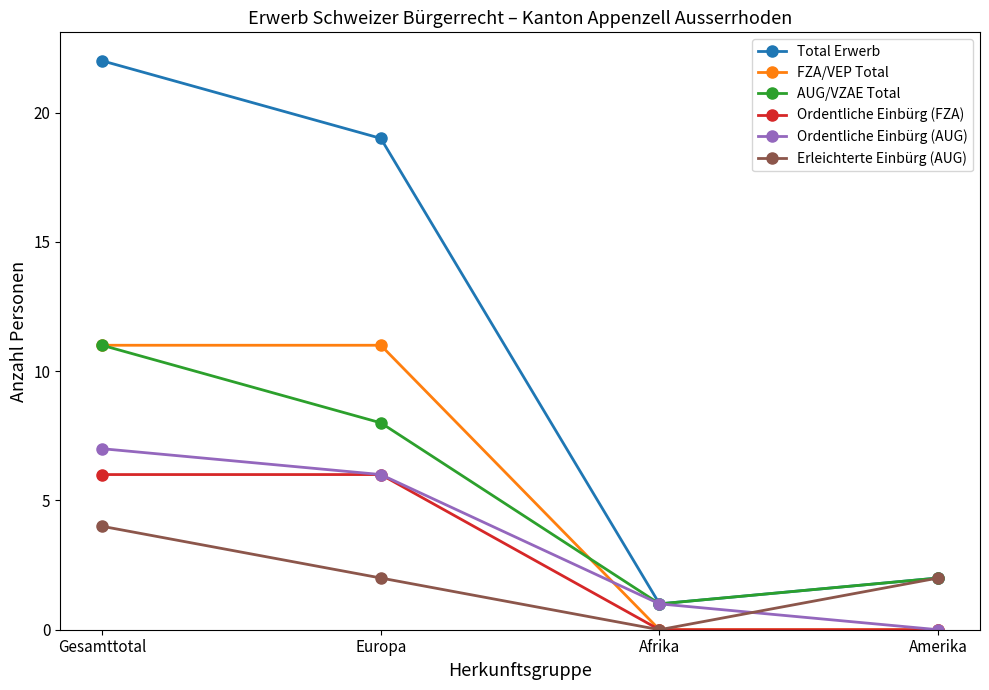

Which series changed the most between Gesamttotal and Amerika?

Total Erwerb